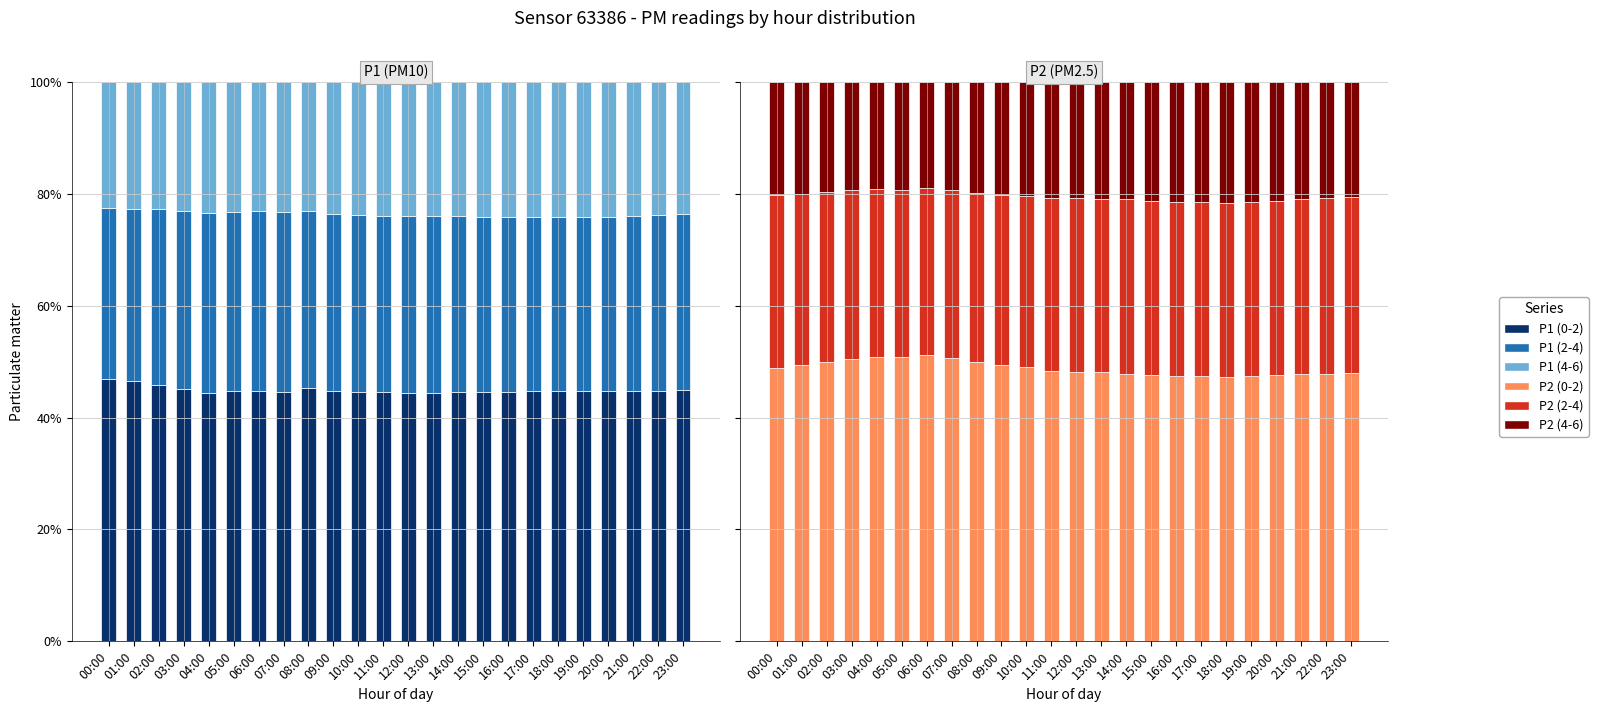

Rank the series by their maximum value, from highest to lowest.

P2 (0-2), P1 (0-2), P1 (2-4), P2 (2-4), P1 (4-6), P2 (4-6)